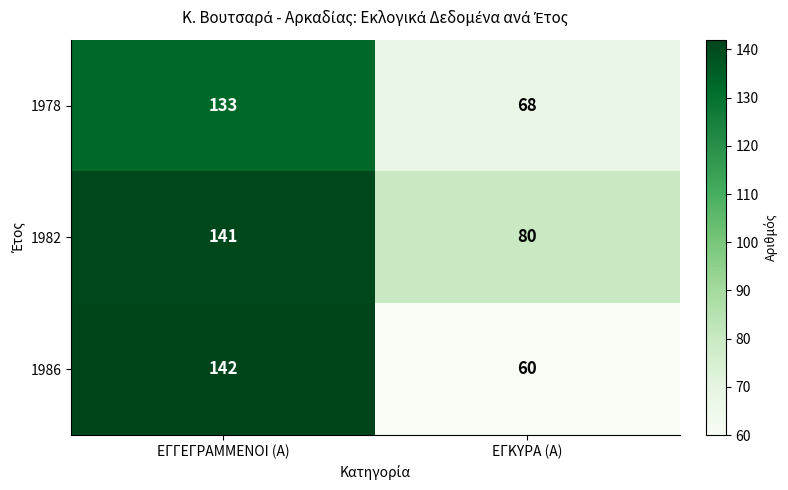

What value does the 1982 series have at ΕΓΚΥΡΑ (Α), to the nearest 10?

80